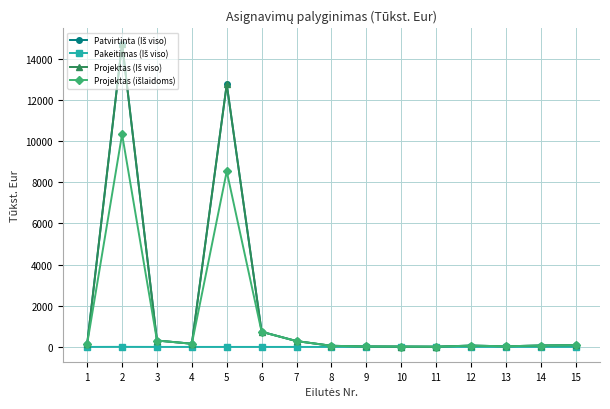

What is the maximum value shown in the chart?

14745.8